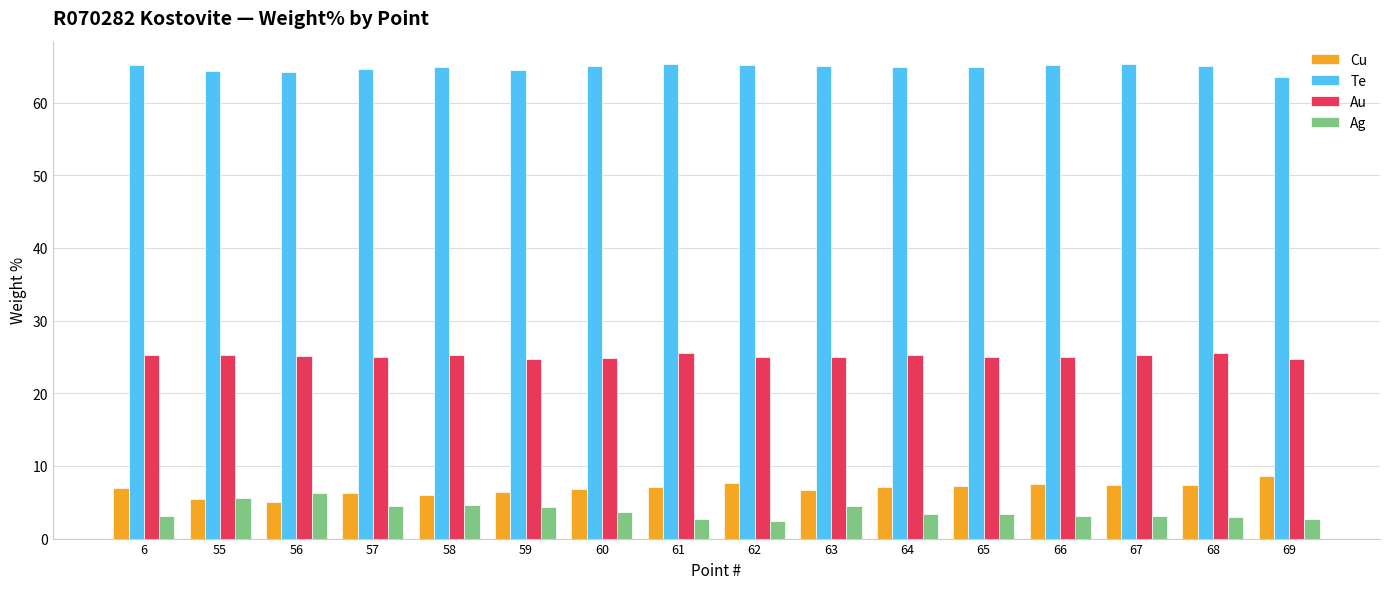

How many series are shown in this chart?

4